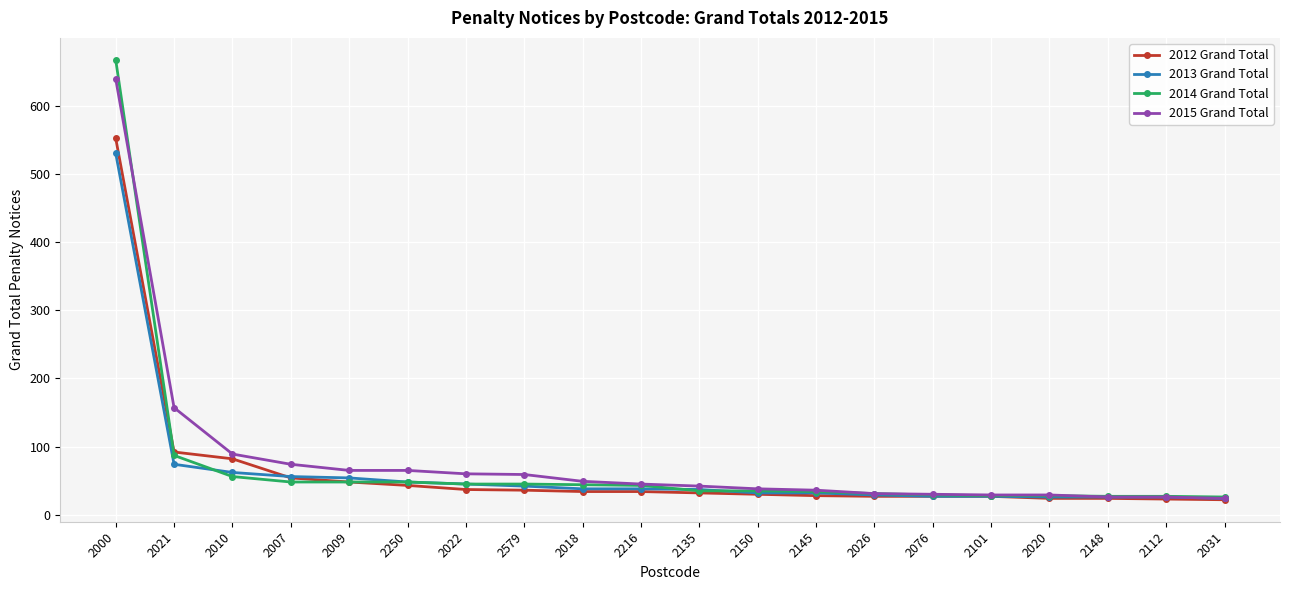

What is the difference between the 2014 Grand Total values at 2010 and 2250?

8